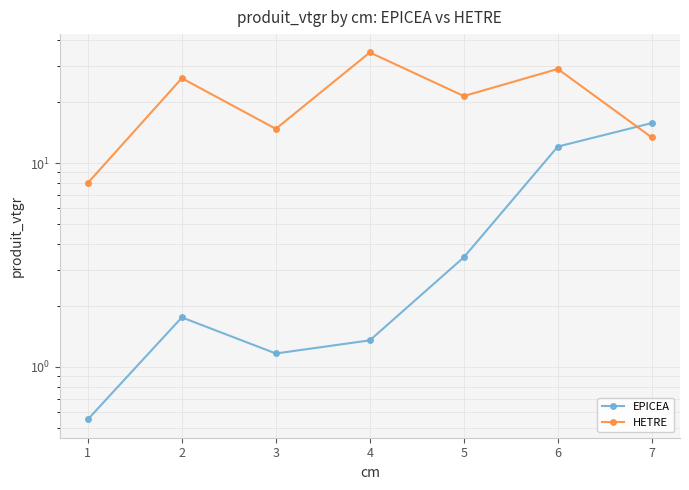

Reading right to left, transcribe all the data shown in this chart.

EPICEA: 15.7	12.1	3.5	1.4	1.2	1.8	0.6
HETRE: 13.4	28.9	21.3	34.9	14.7	26.1	8.0